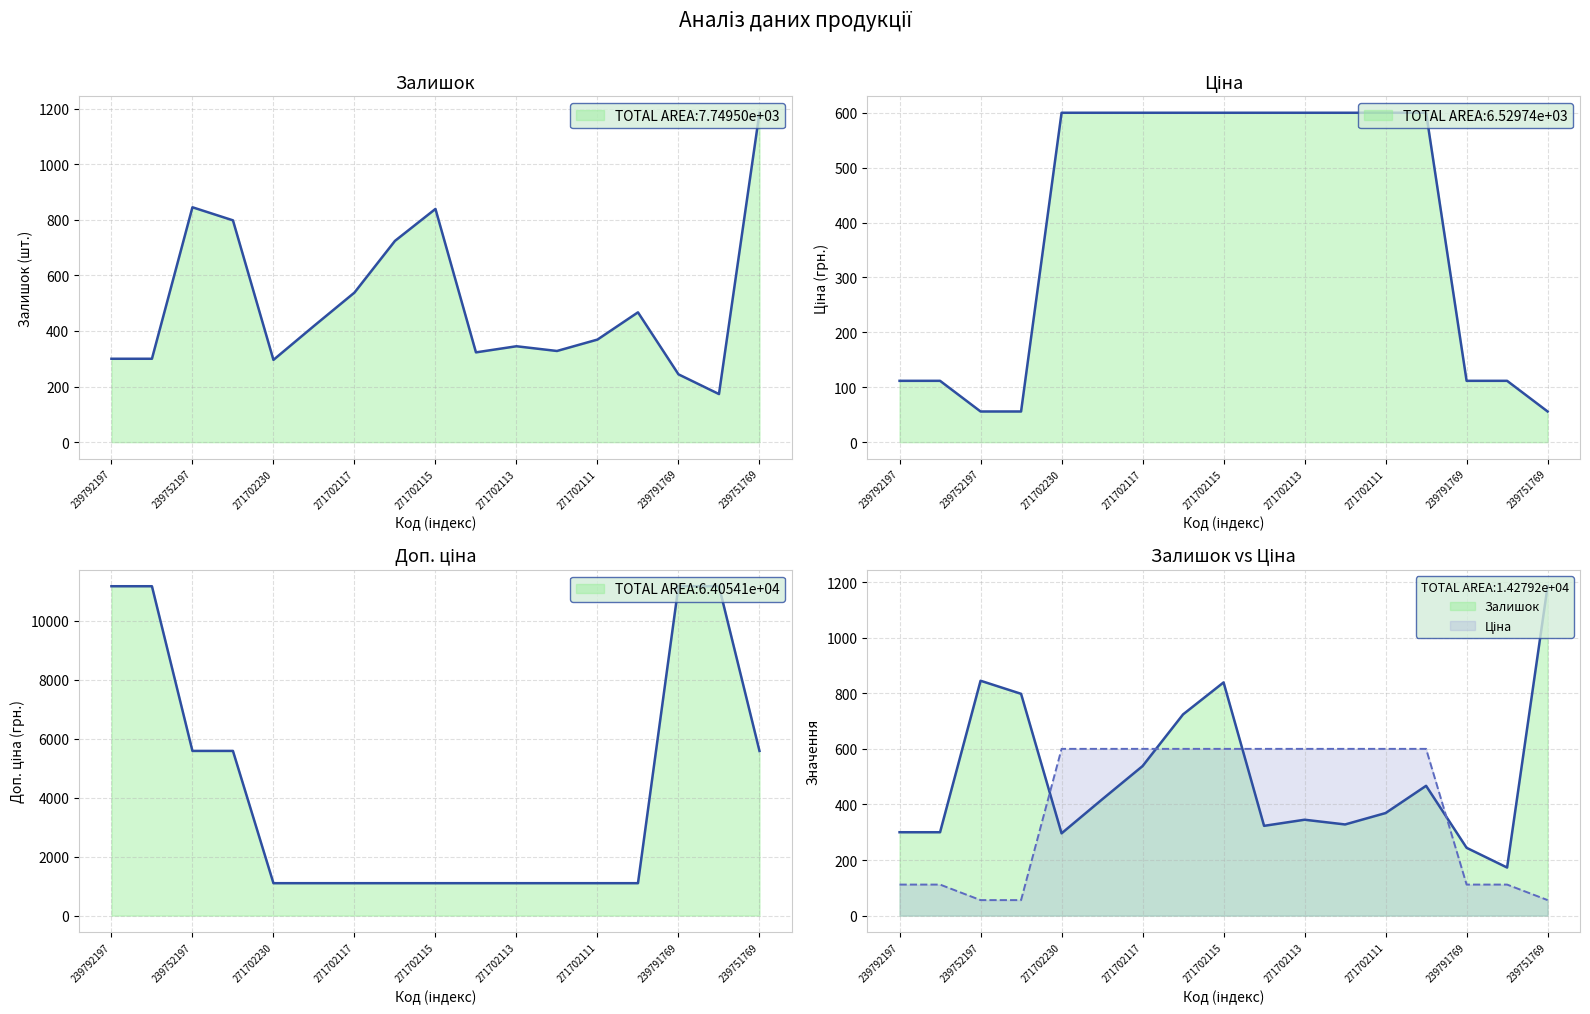

Which series has the widest spread of values?

Доп. ціна